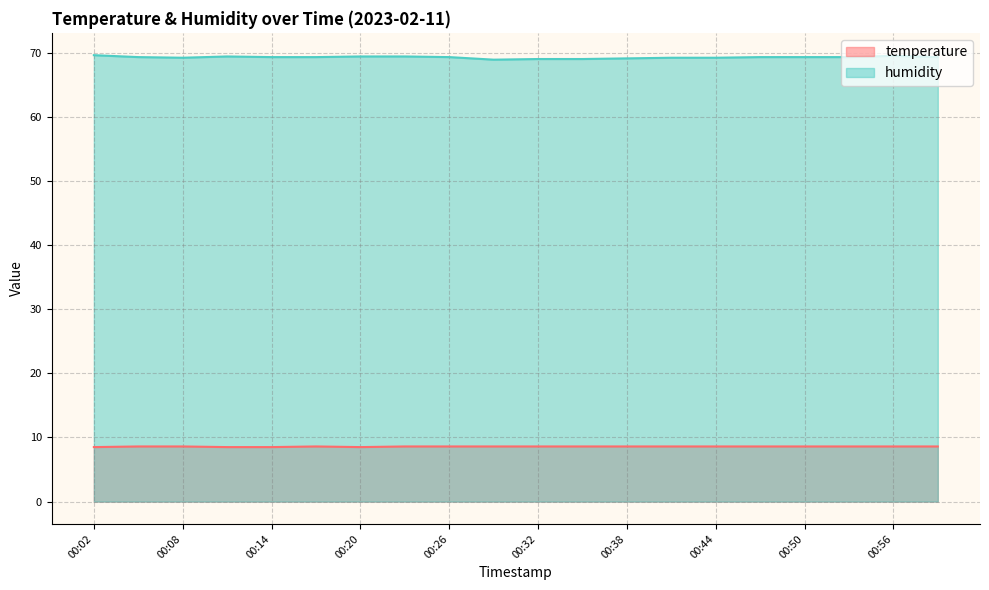

Rank the series by their maximum value, from highest to lowest.

humidity, temperature